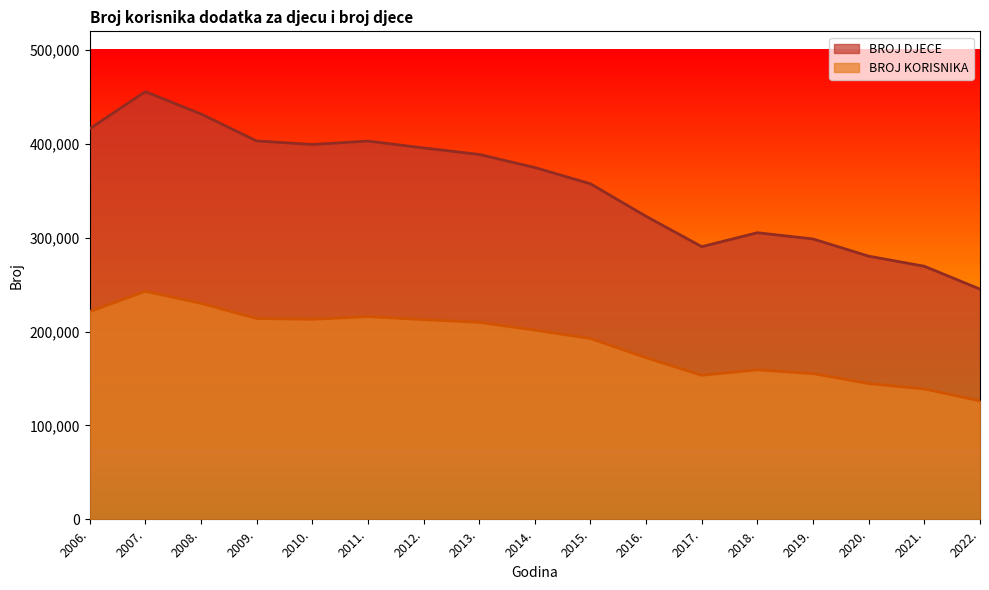

Reading right to left, what are all the values shown in this chart?

BROJ KORISNIKA: 126186	138981	144653	155330	159297	153522	172238	192671	201655	209862	212796	216013	213136	213994	230188	242980	221288
BROJ DJECE: 245319	269681	280425	298761	305409	290565	322870	357551	374900	388844	395771	403064	399447	403233	431960	455761	416177